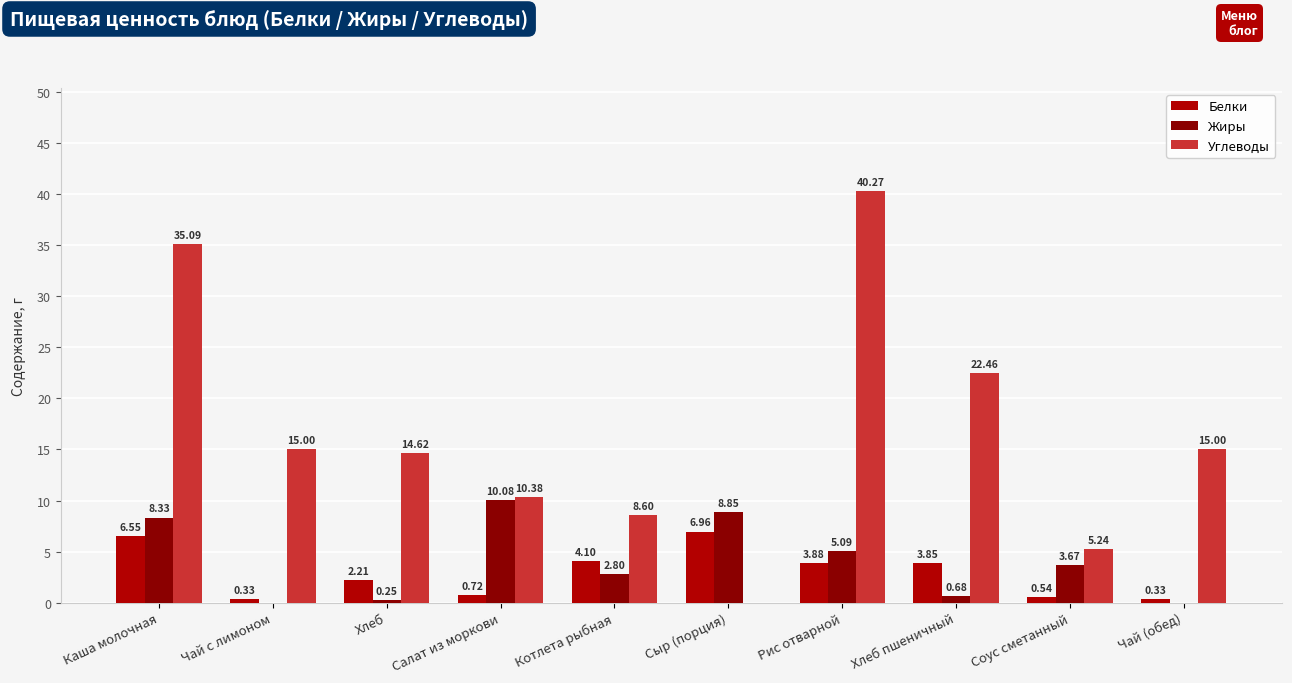

How many data points in Белки are above 3?

5